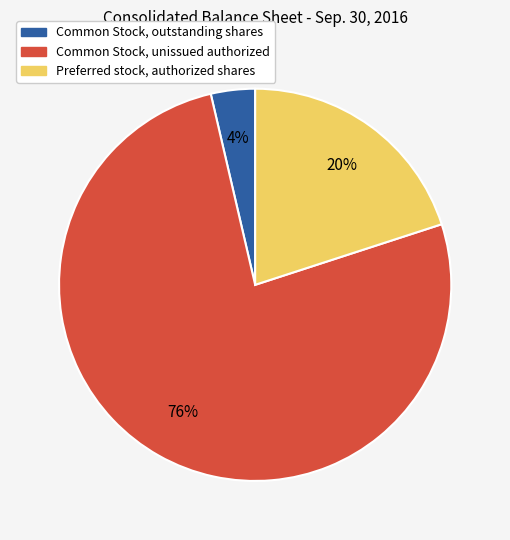

Is there a majority slice in this chart?

Yes